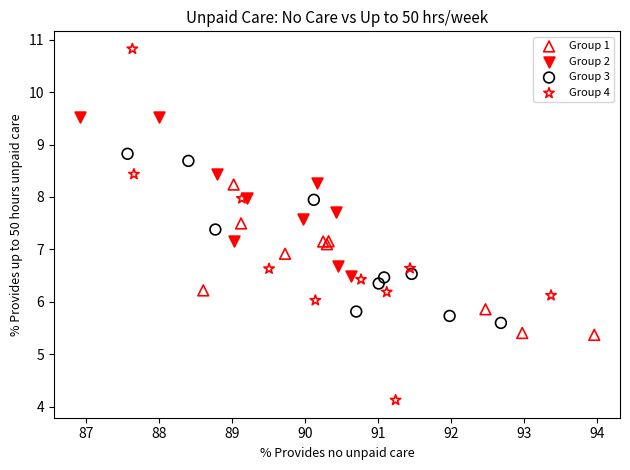

What are all the series names shown in the legend?

Group 1, Group 2, Group 3, Group 4